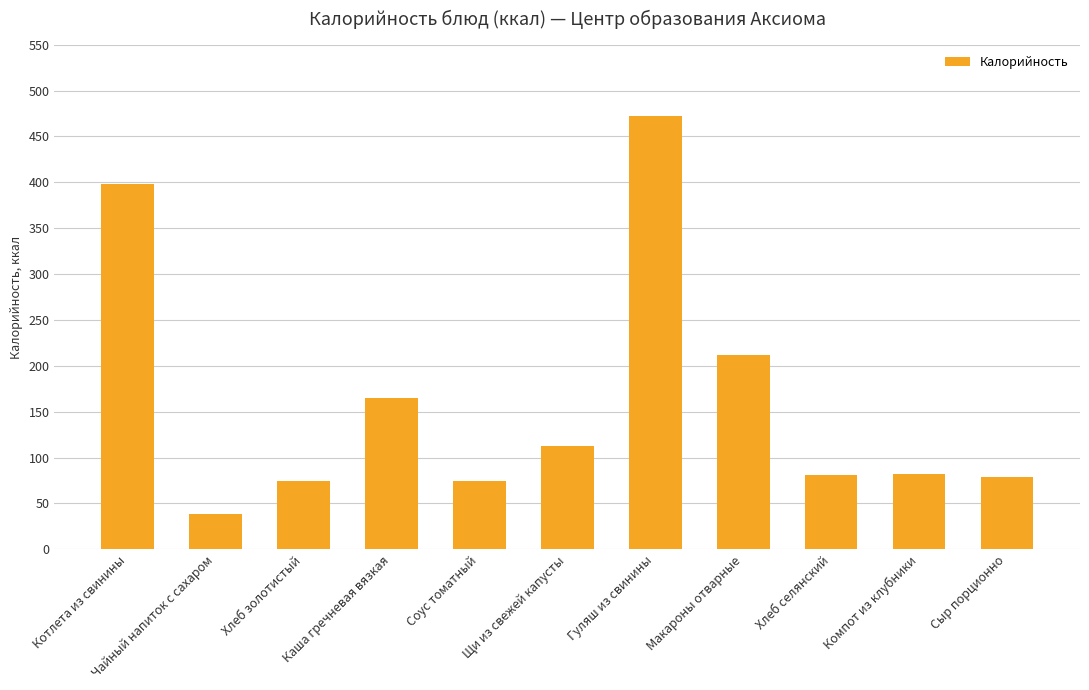

Are the bars grouped side by side (vs. stacked)?

No